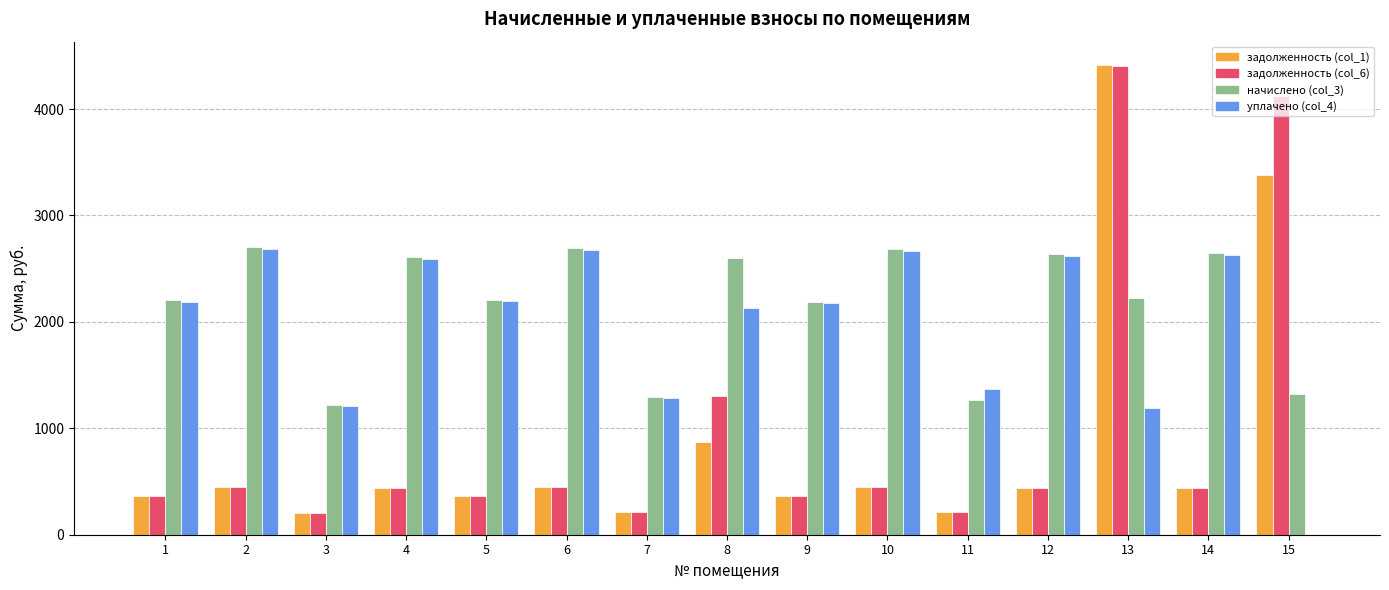

How many data points does each series have?

15